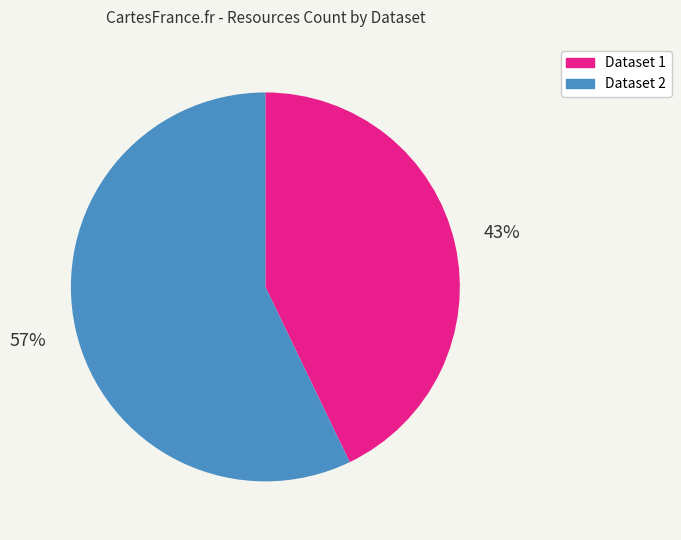

Do Dataset 2 and Dataset 1 together represent more than half of the pie?

Yes